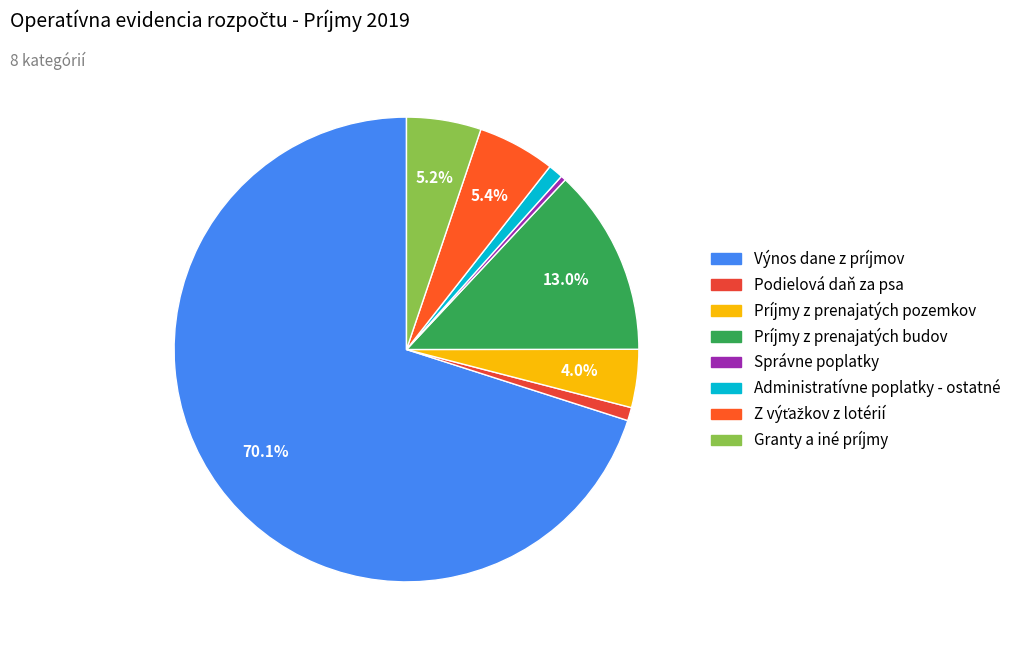

Between Administratívne poplatky - ostatné and Príjmy z prenajatých pozemkov, which is larger?

Príjmy z prenajatých pozemkov